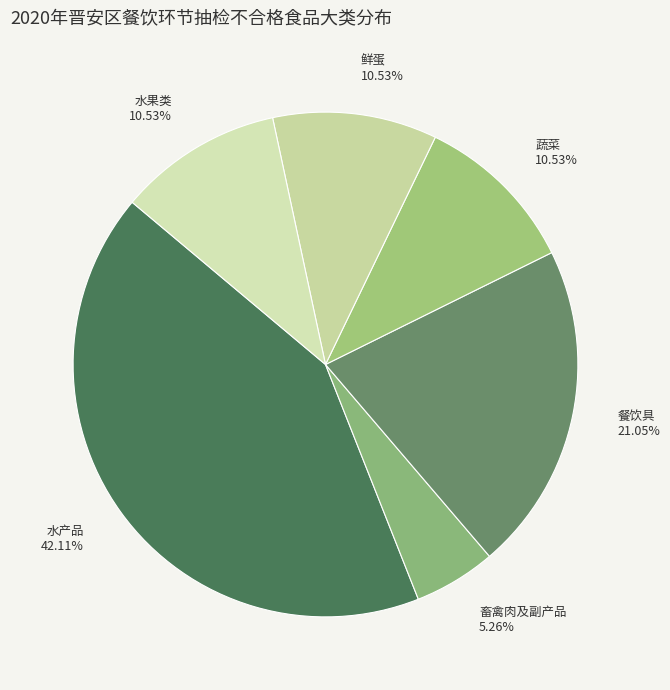

How many slices are in this pie chart?

6